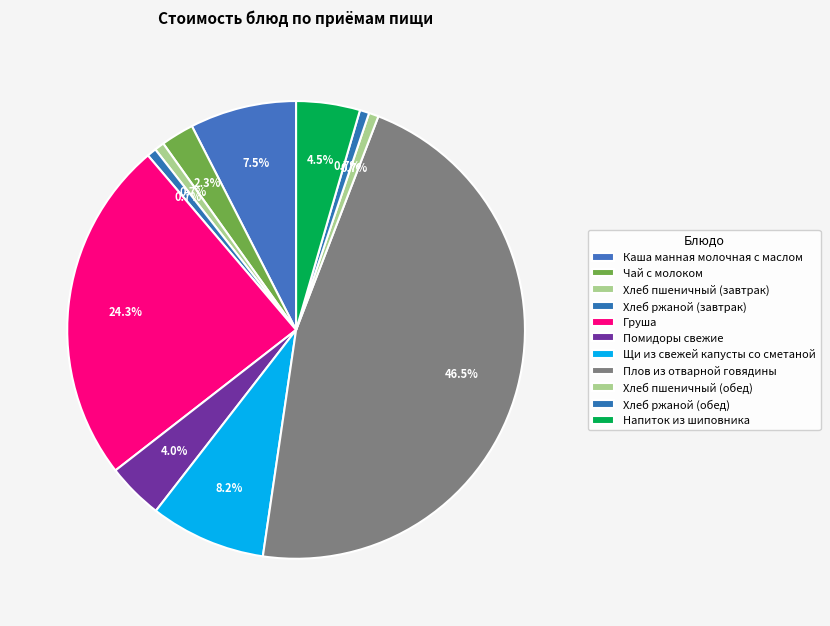

To the nearest percent, what is the difference between the largest and smallest slice percentages?

46%